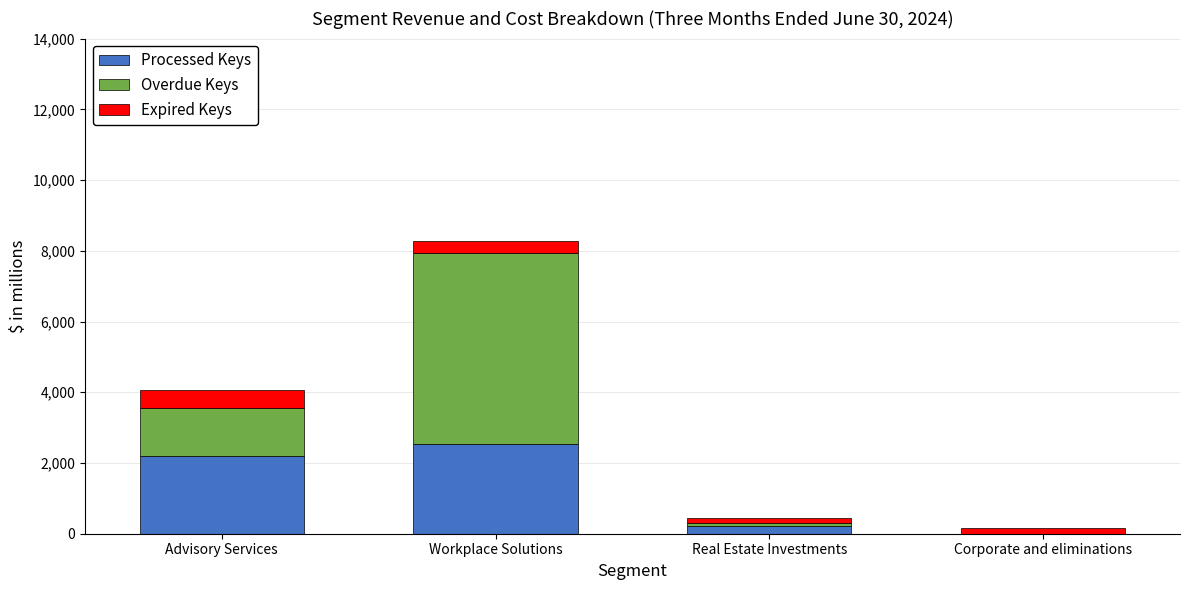

At which category is the sum across all series the highest?

Workplace Solutions